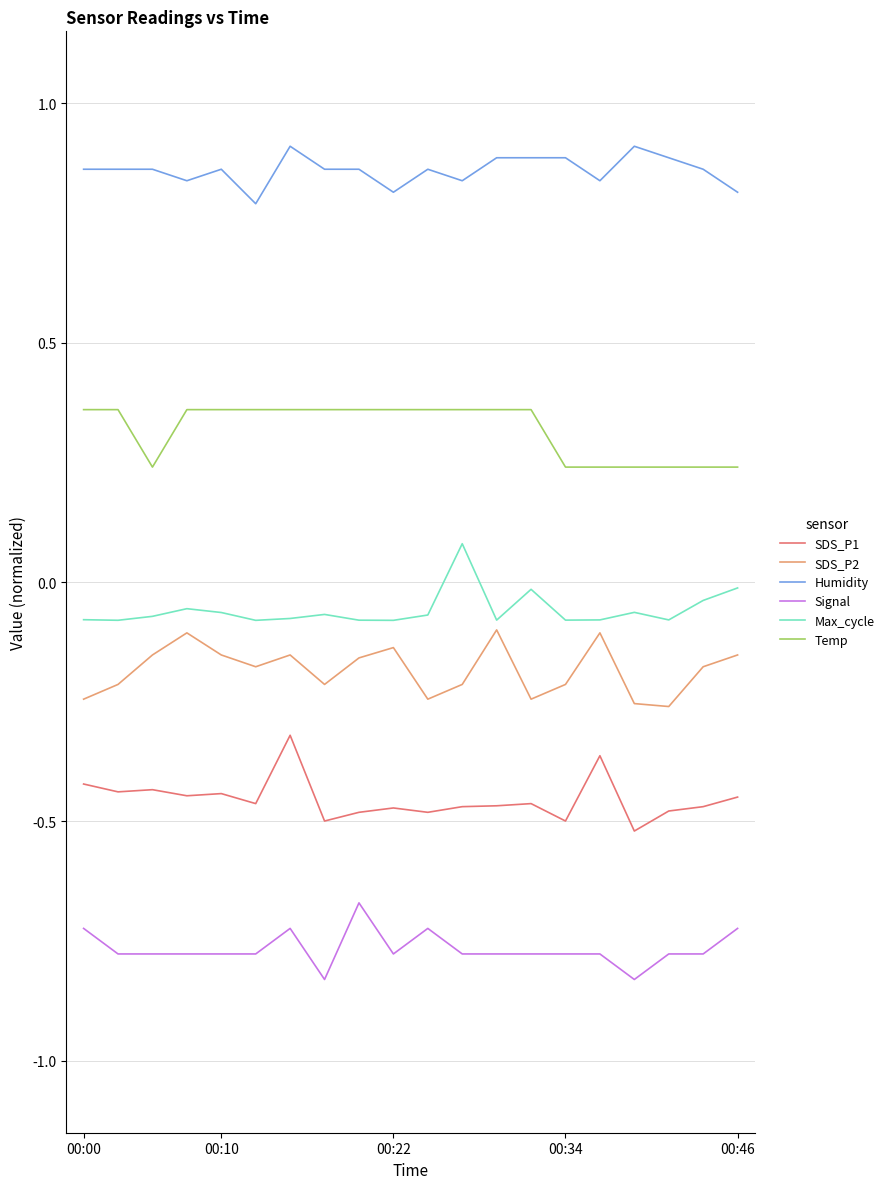

True or false: Max_cycle and Temp cross at least once.

False